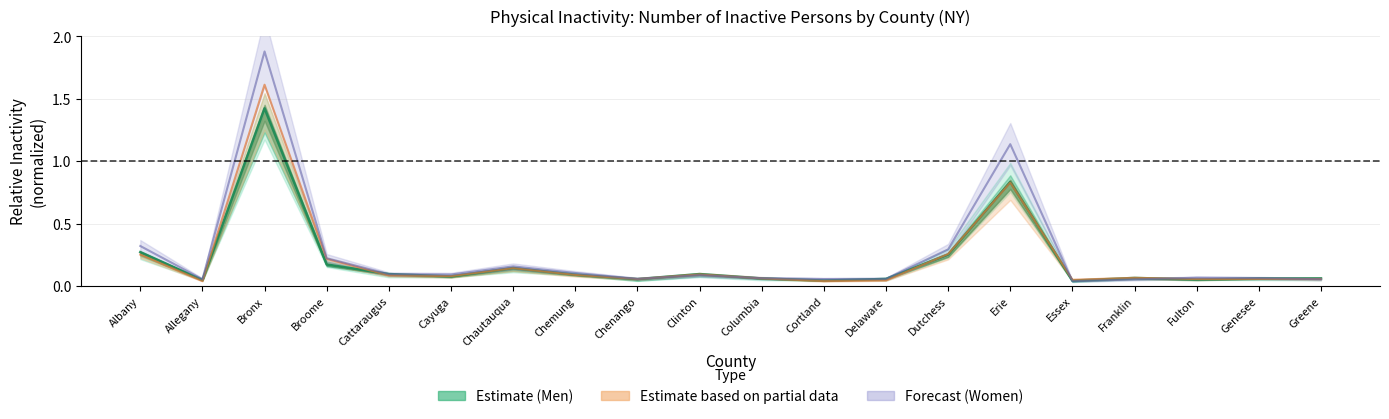

How many intersections are there between Men 2011 and Women 2009 line?

7